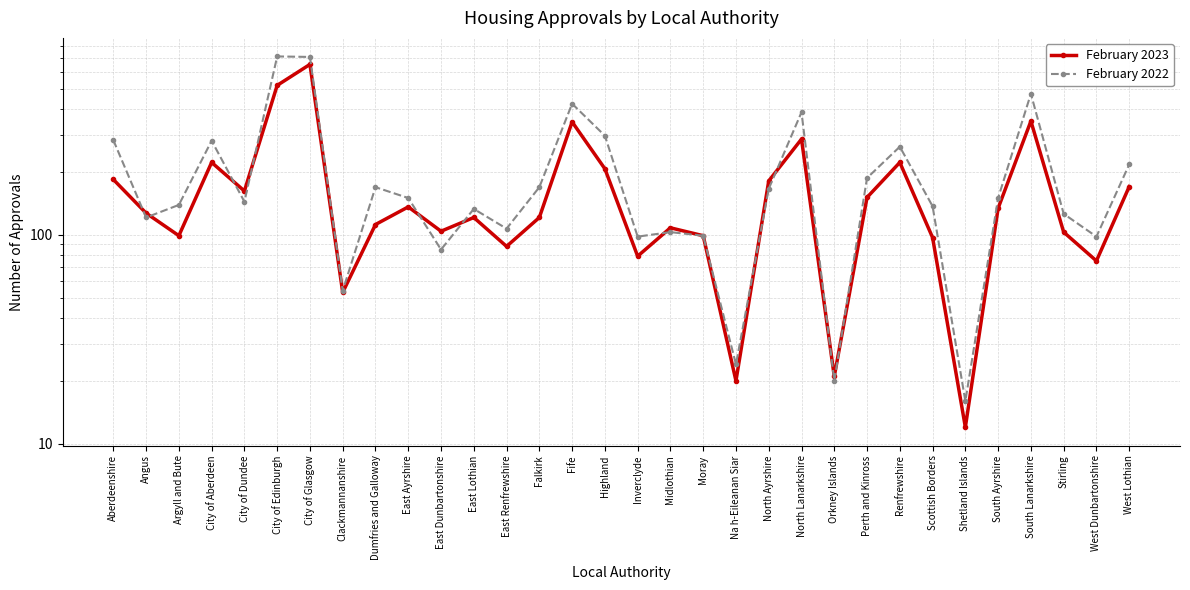

What is the difference between the maximum and second lowest values in the February 2022 series?

694